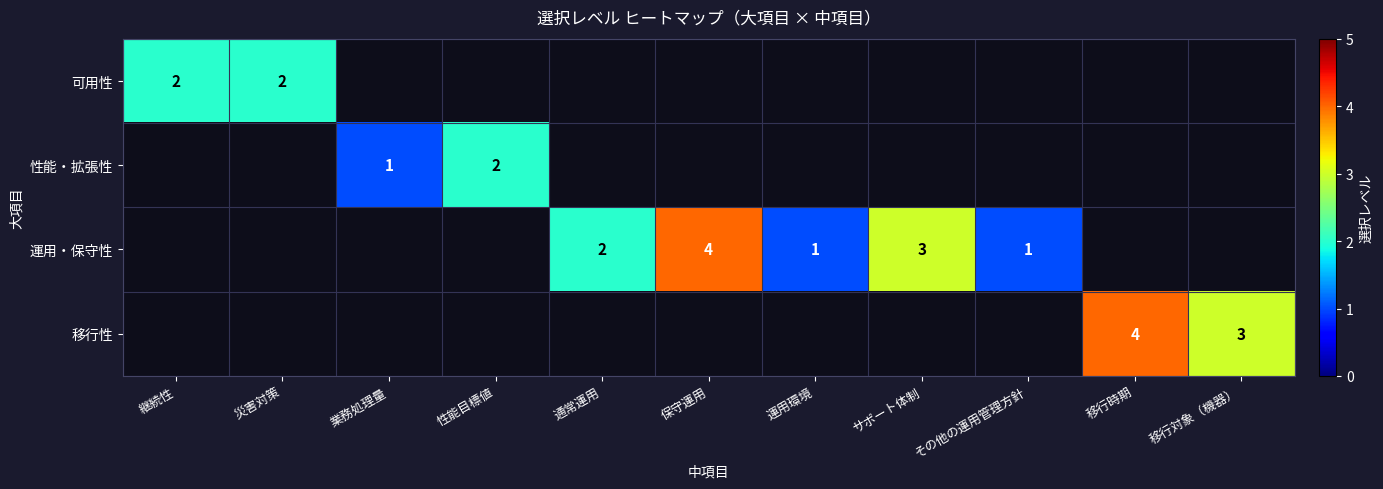

True or false: 移行性 has a value of 3 at 移行対象（機器）.

True